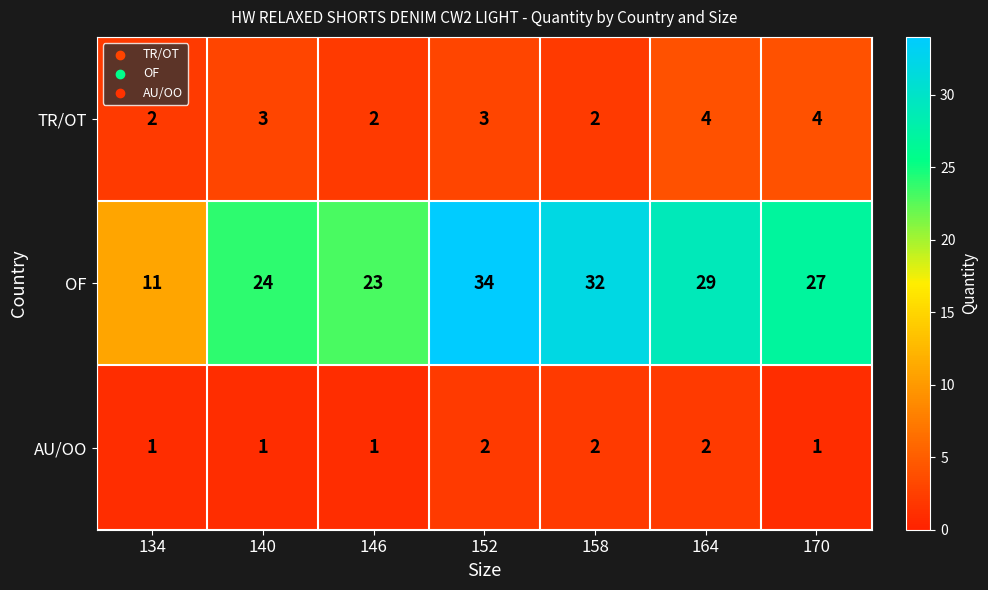

Count the TR/OT values in the range 2 to 4.

7